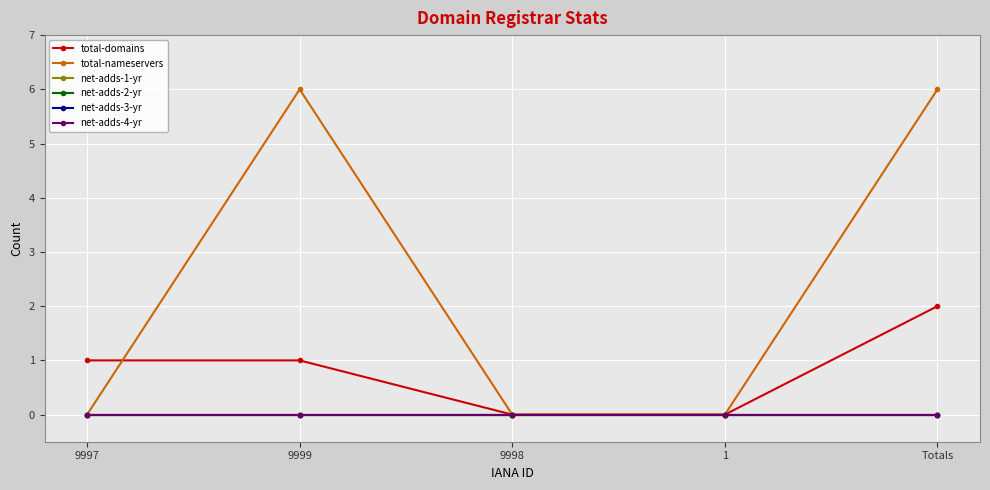

True or false: total-domains has a value of 1 at 9999.

True